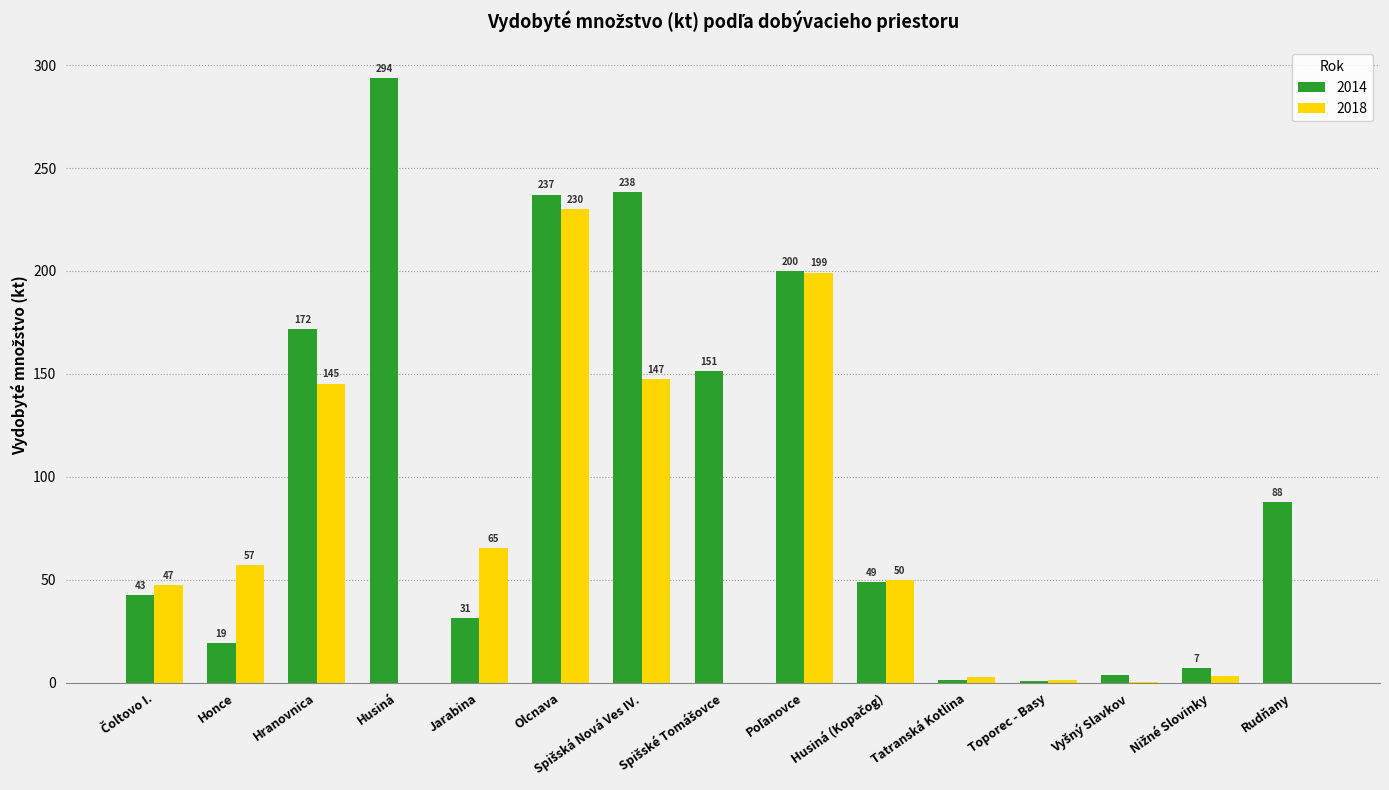

What is the maximum value for 2014?

293.9